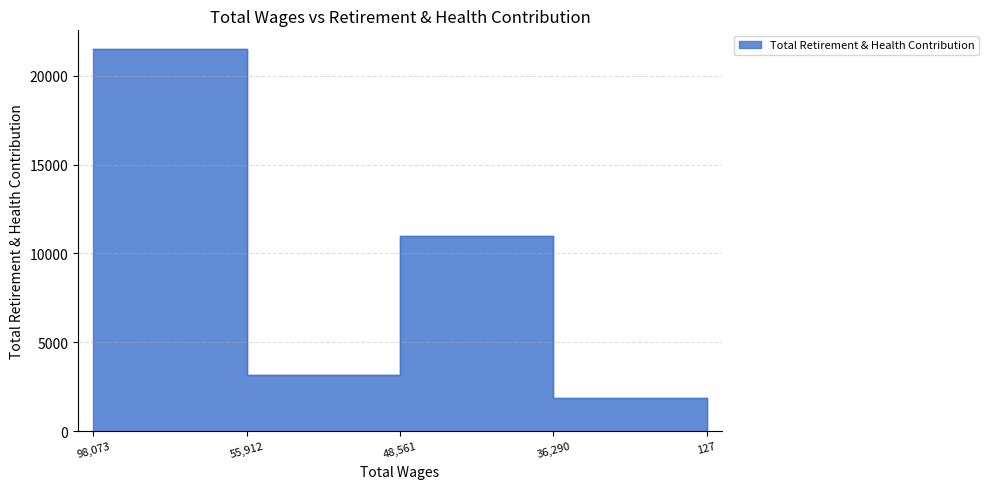

How many categories are shown in the chart?

5